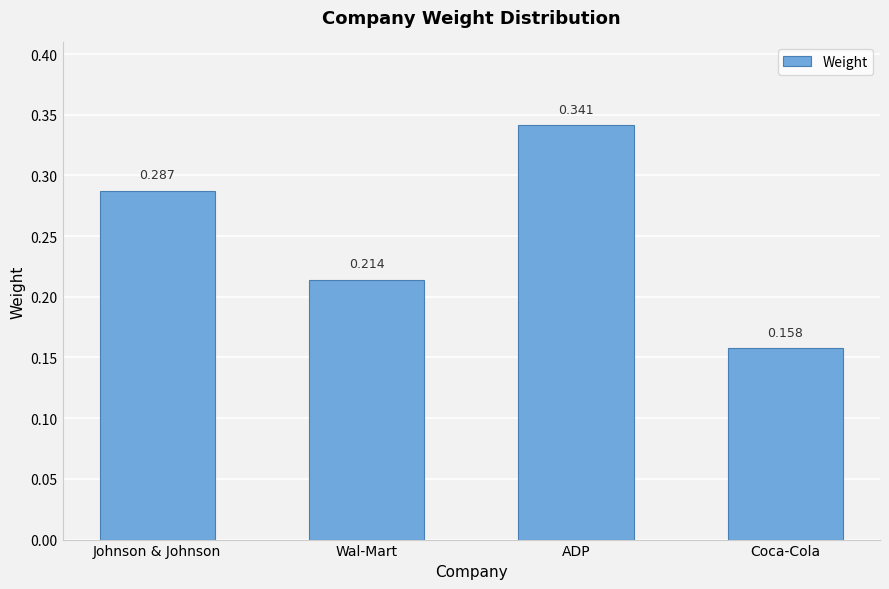

Where is the data nearest to the value 0?

Coca-Cola